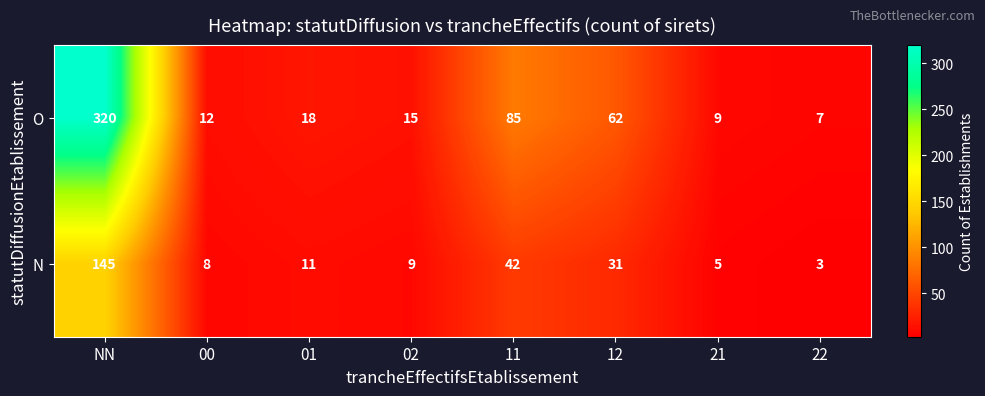

How many distinct data groups are displayed?

2